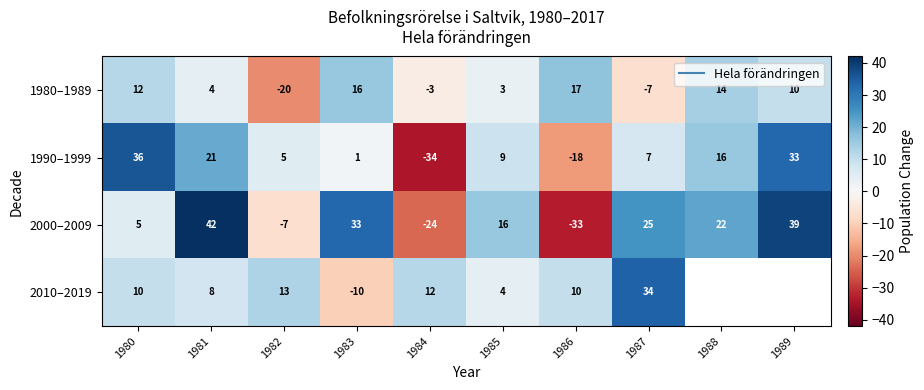

What is the lowest value of the 1990–1999 series?

-34.0